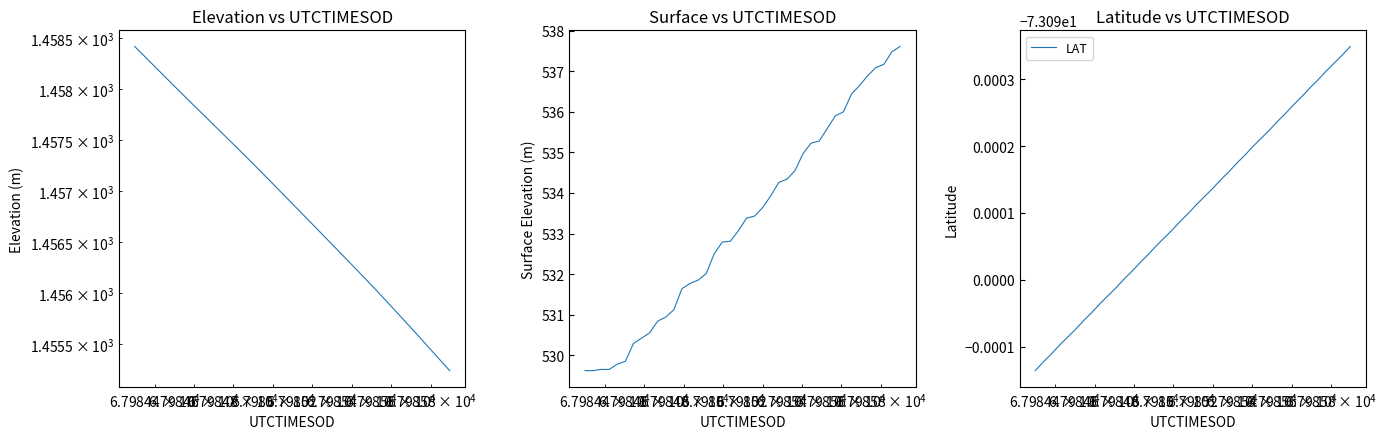

Is this an area chart (filled region under the line)?

No